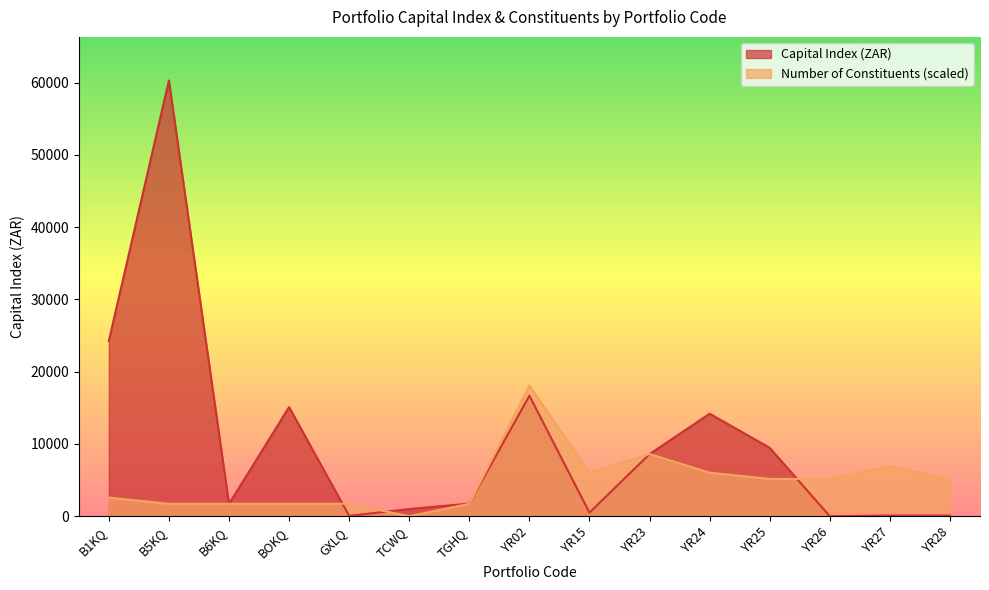

Between YR27 and YR24, which is larger?

YR24